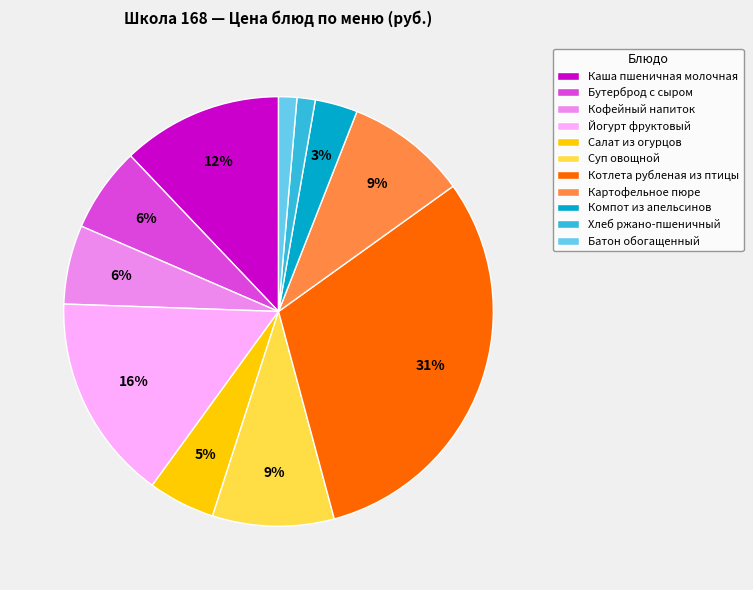

What percentage is the Каша пшеничная молочная slice, to the nearest percent?

12%